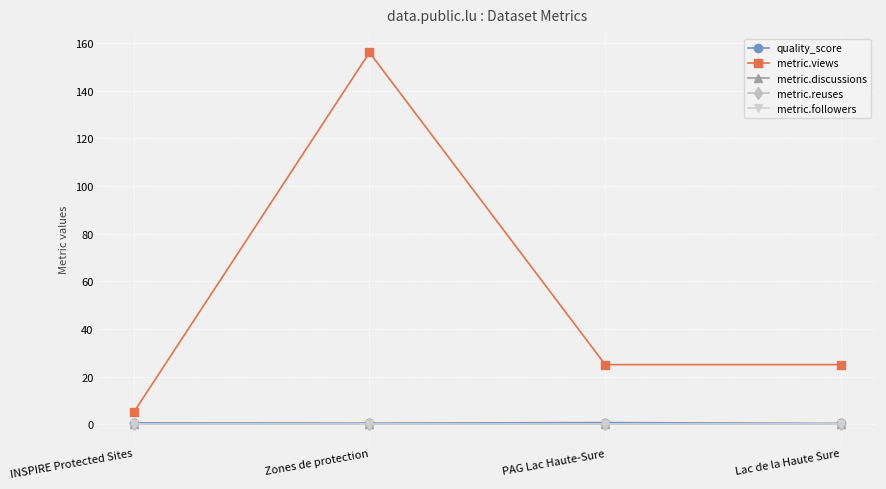

Does the chart display data point markers on the line(s)?

Yes